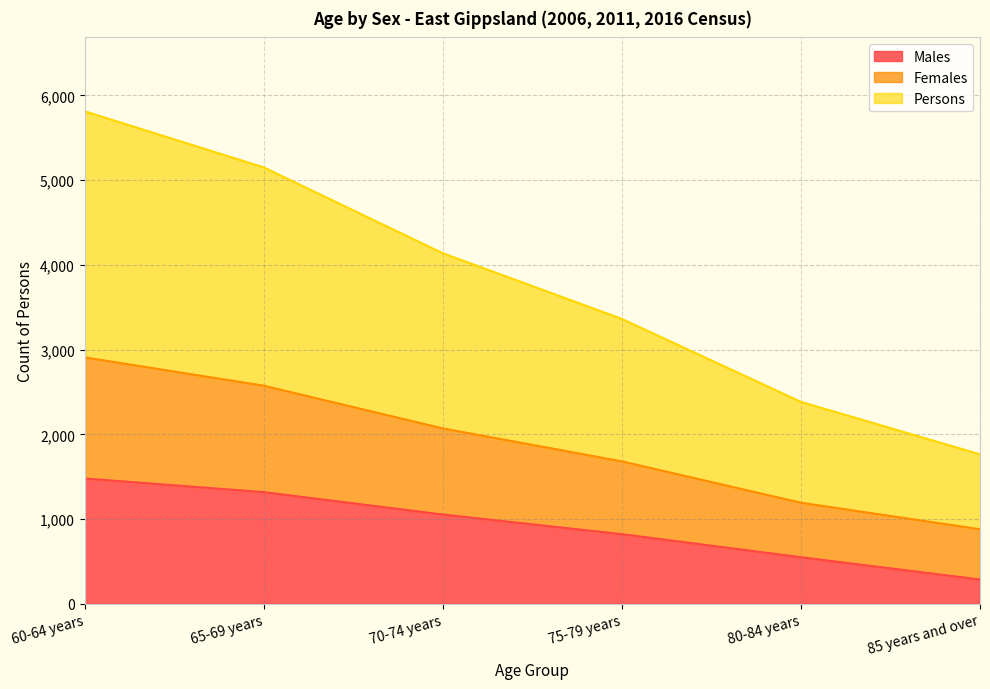

The Persons series shows 2070 at 70-74 years. True or false?

True